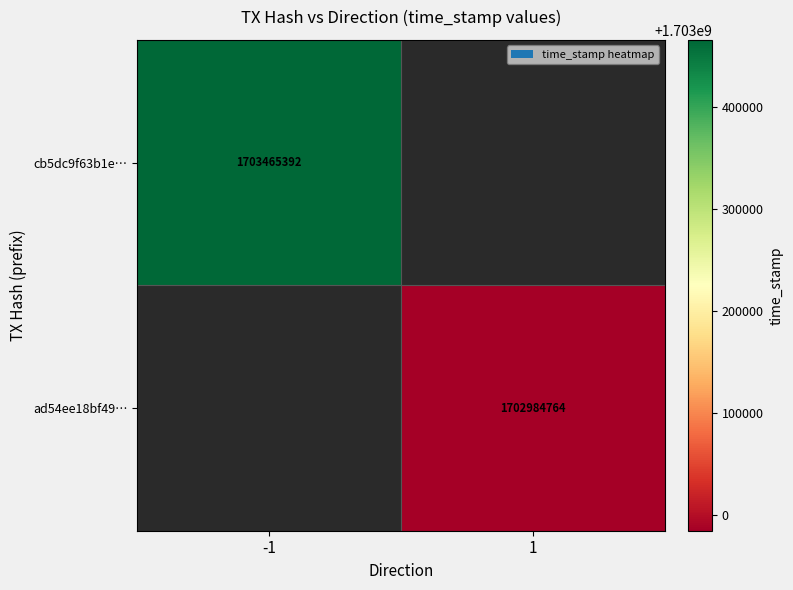

At how many categories does at least one series exceed 1703302513?

1